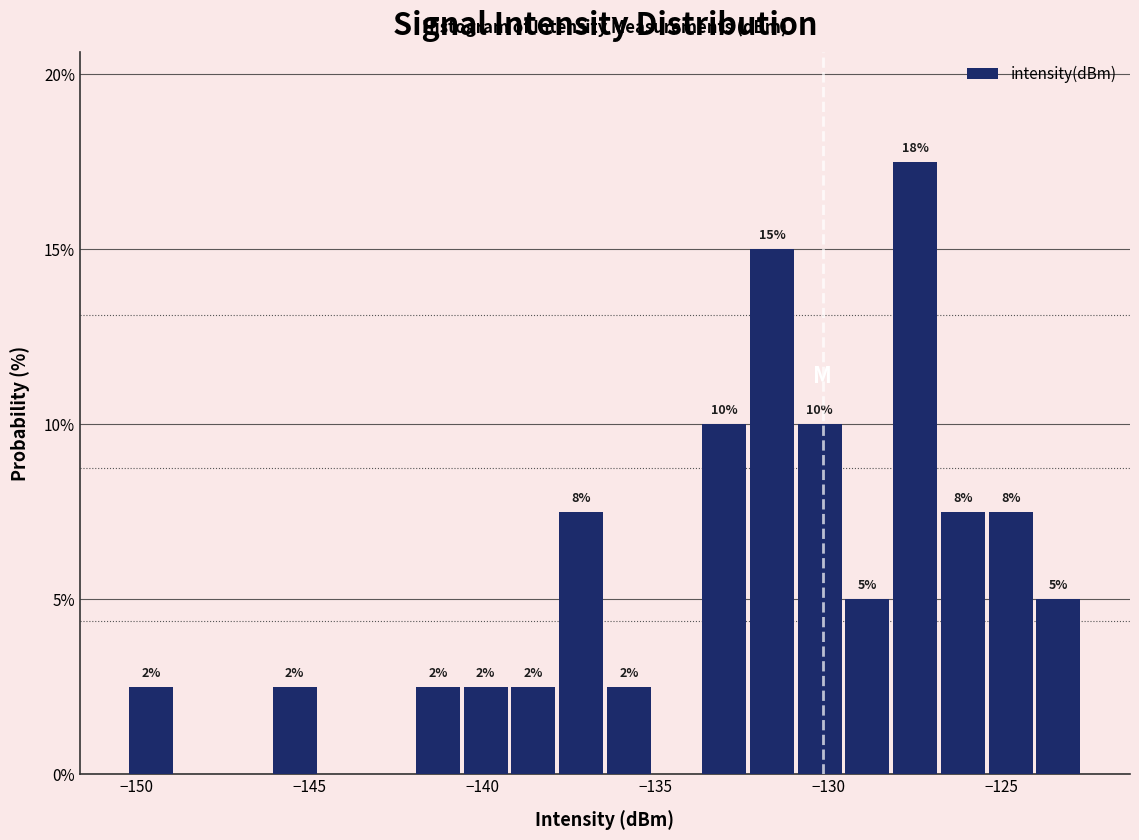

Around what value on the x-axis is the tallest bar? Give the approximate position of its centre, as read against the axis.

-127.5